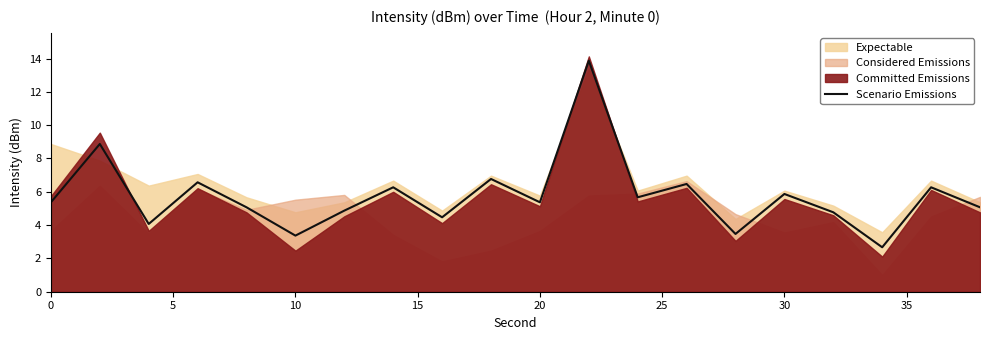

The value of Scenario Emissions at 20 is 2.0. True or false?

False